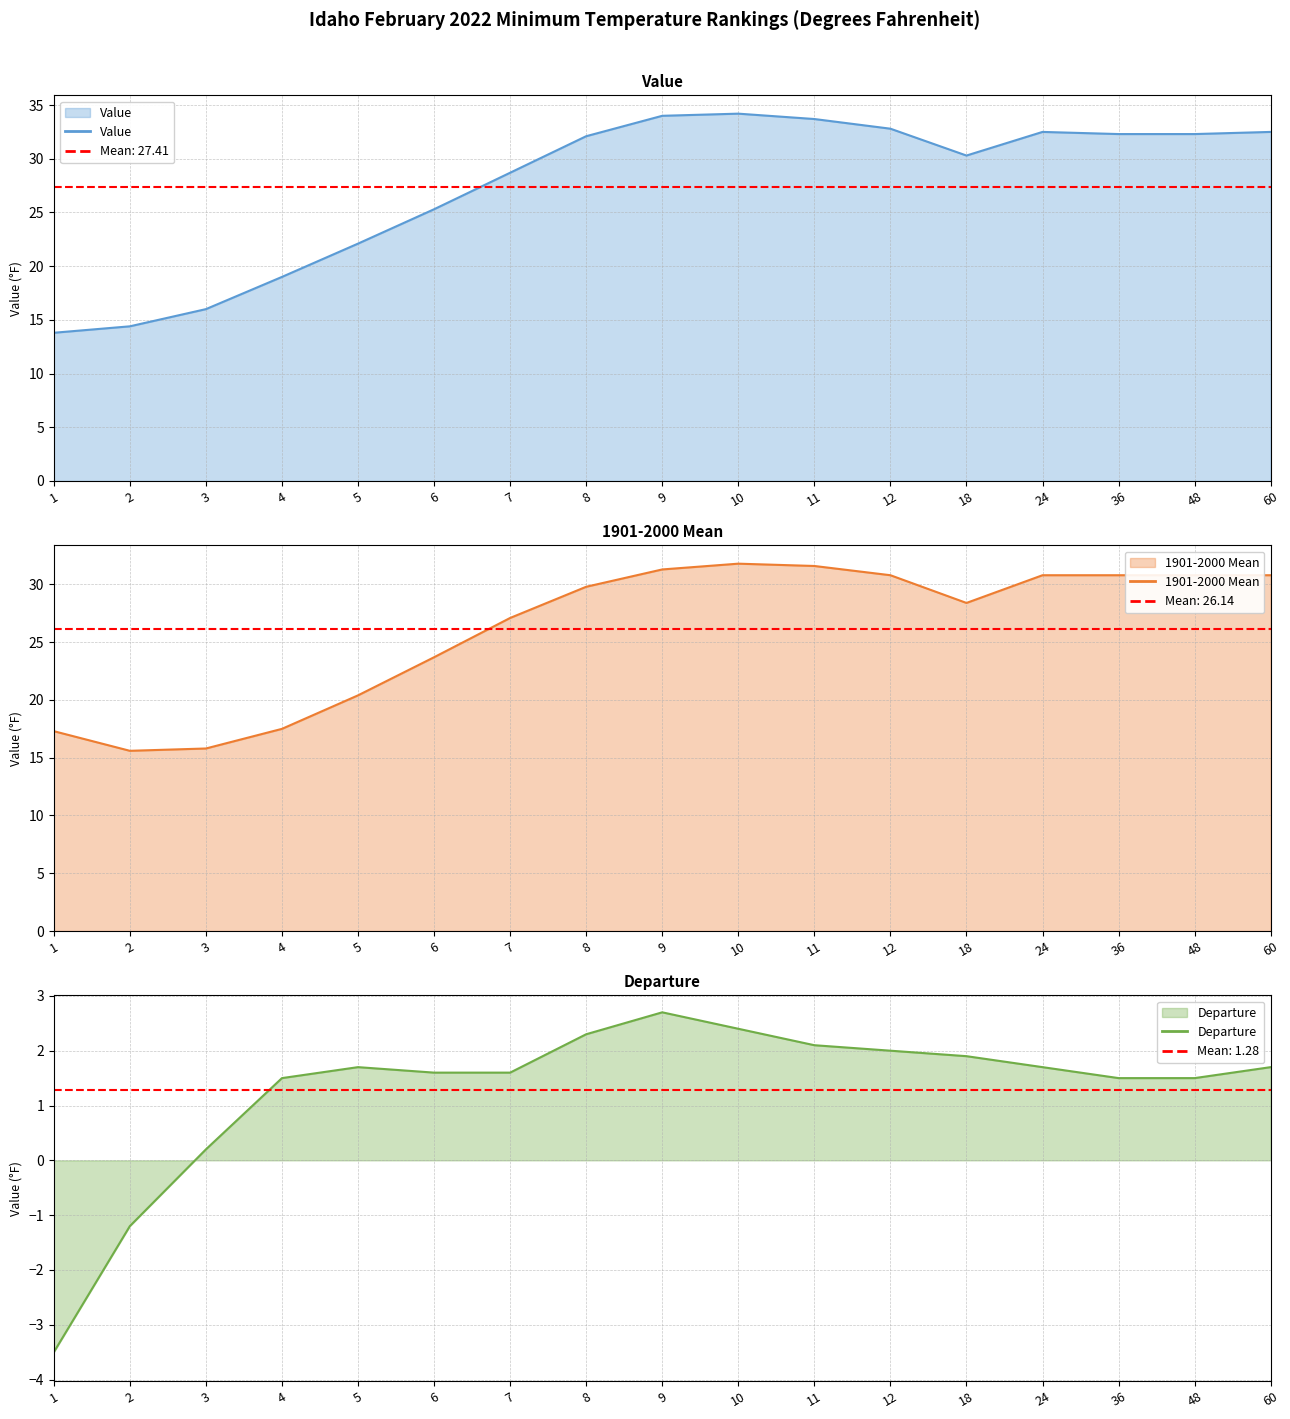

At which category does the chart reach its minimum across all series?

1